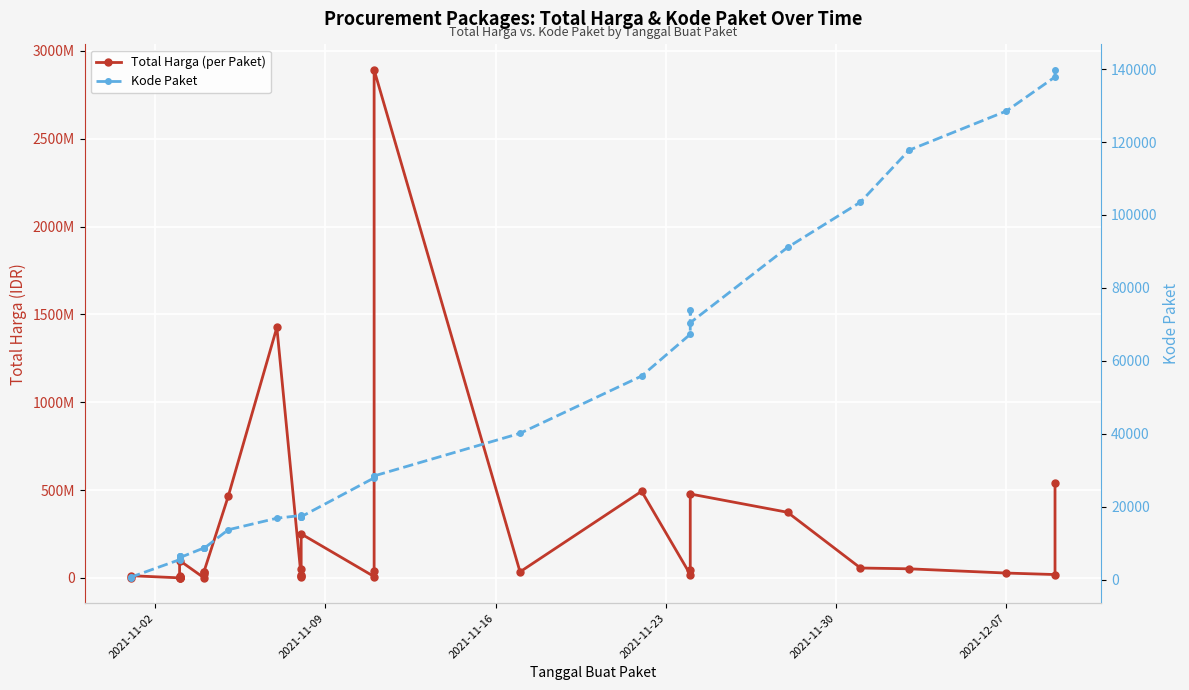

In Kode Paket, how many points are lower than both neighbors (excluding endpoints)?

7